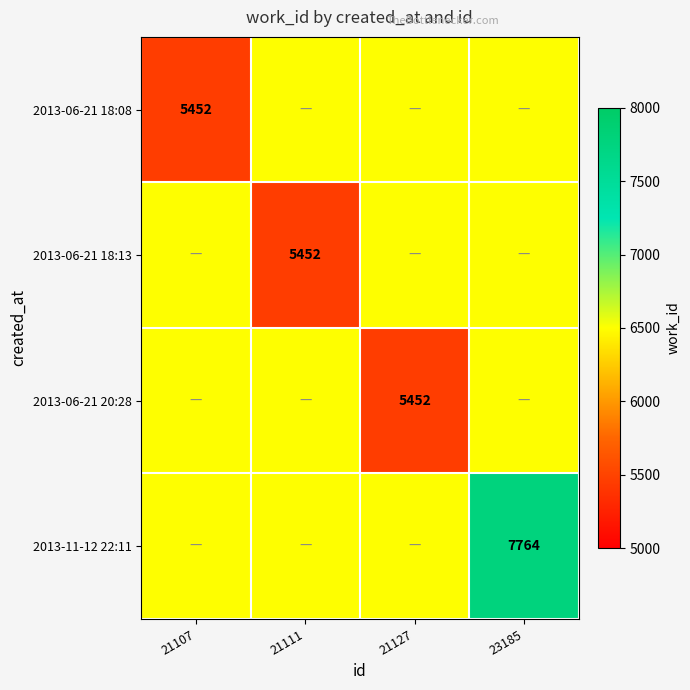

True or false: 2013-11-12 22:11 has a value of 7764 at 23185.

True